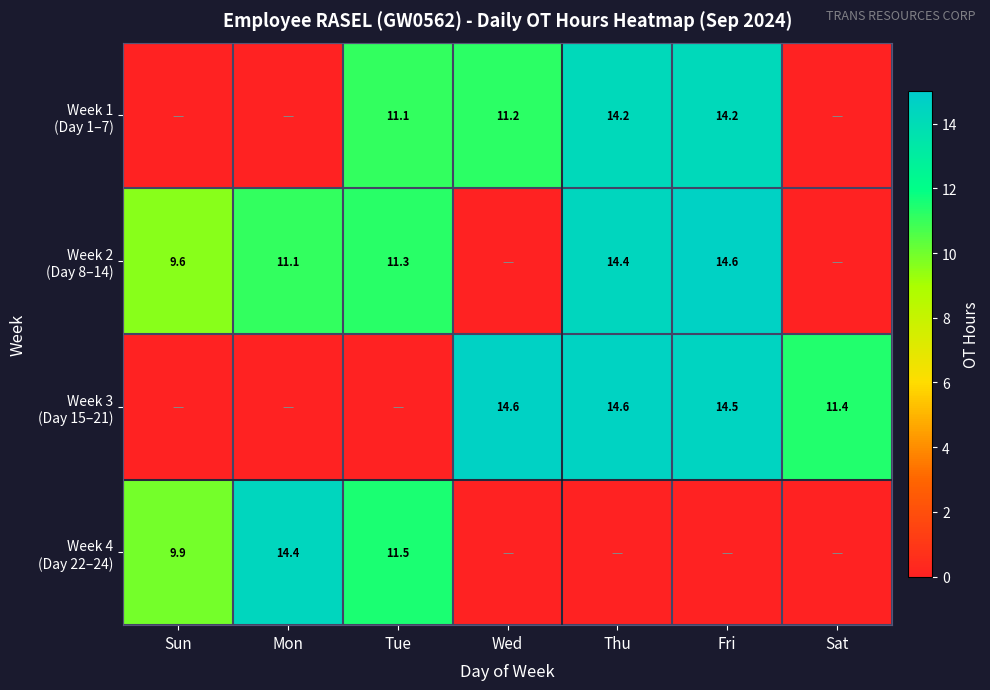

Which series changed the most between Mon and Tue?

Week 1 (Day 1–7)